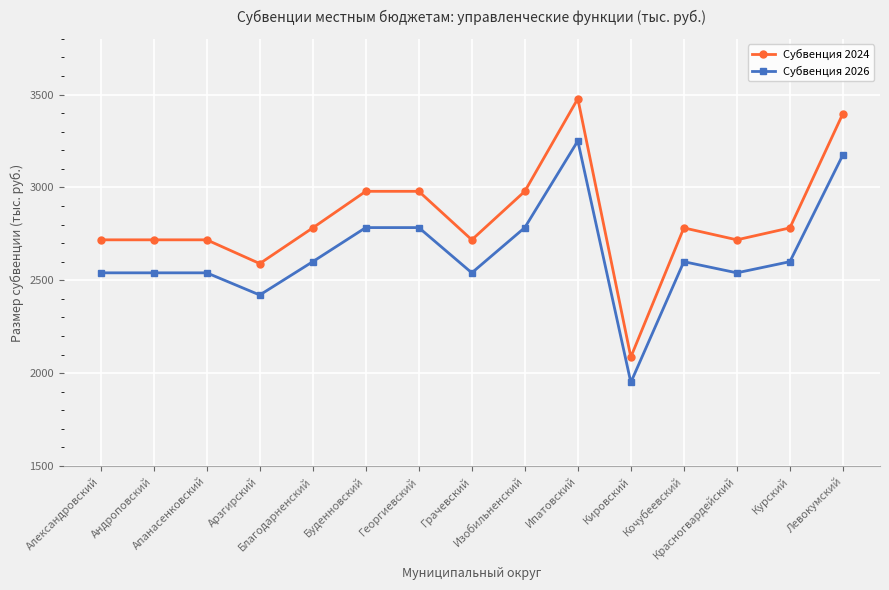

Is the value of Субвенция 2026 at Красногвардейский greater than the value of Субвенция 2024 at Кочубеевский?

No